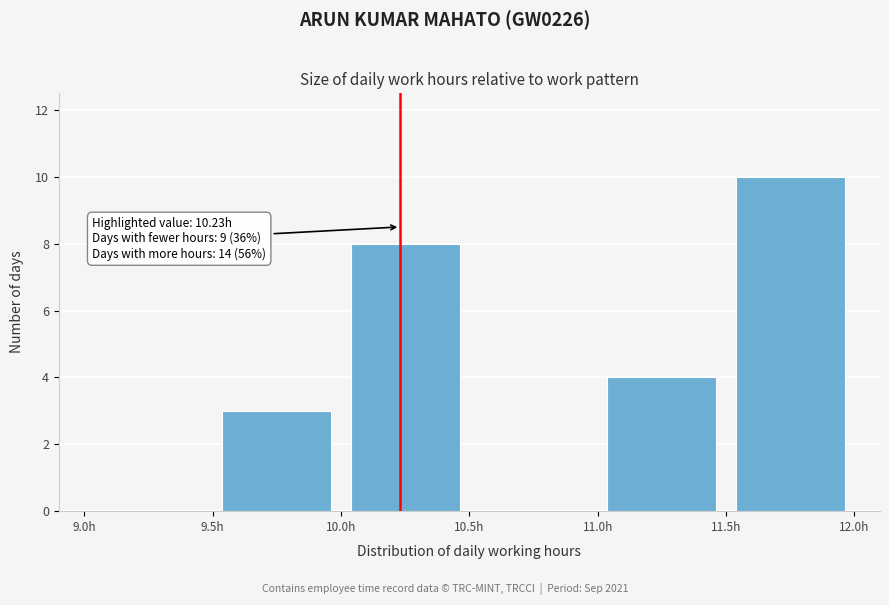

Over which range of the x-axis is the bar tallest?

11.5 to 12.0